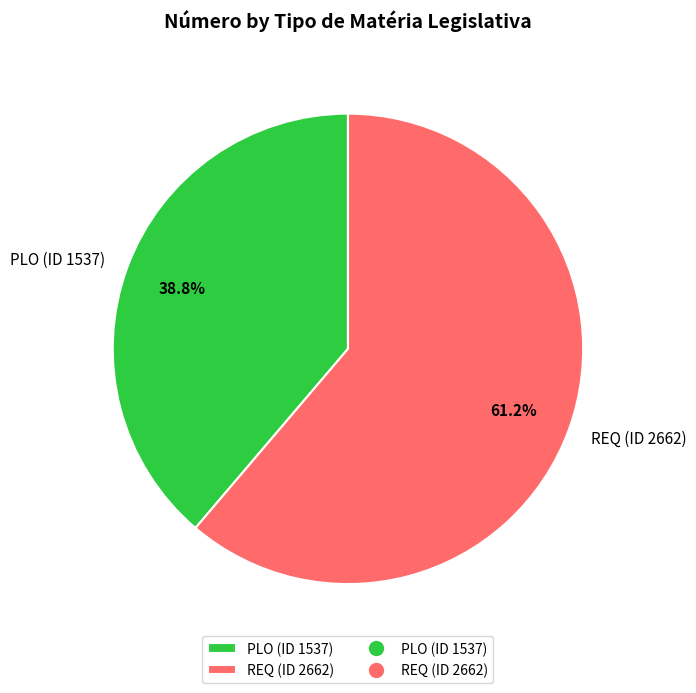

Which category accounts for the majority?

REQ (ID 2662)